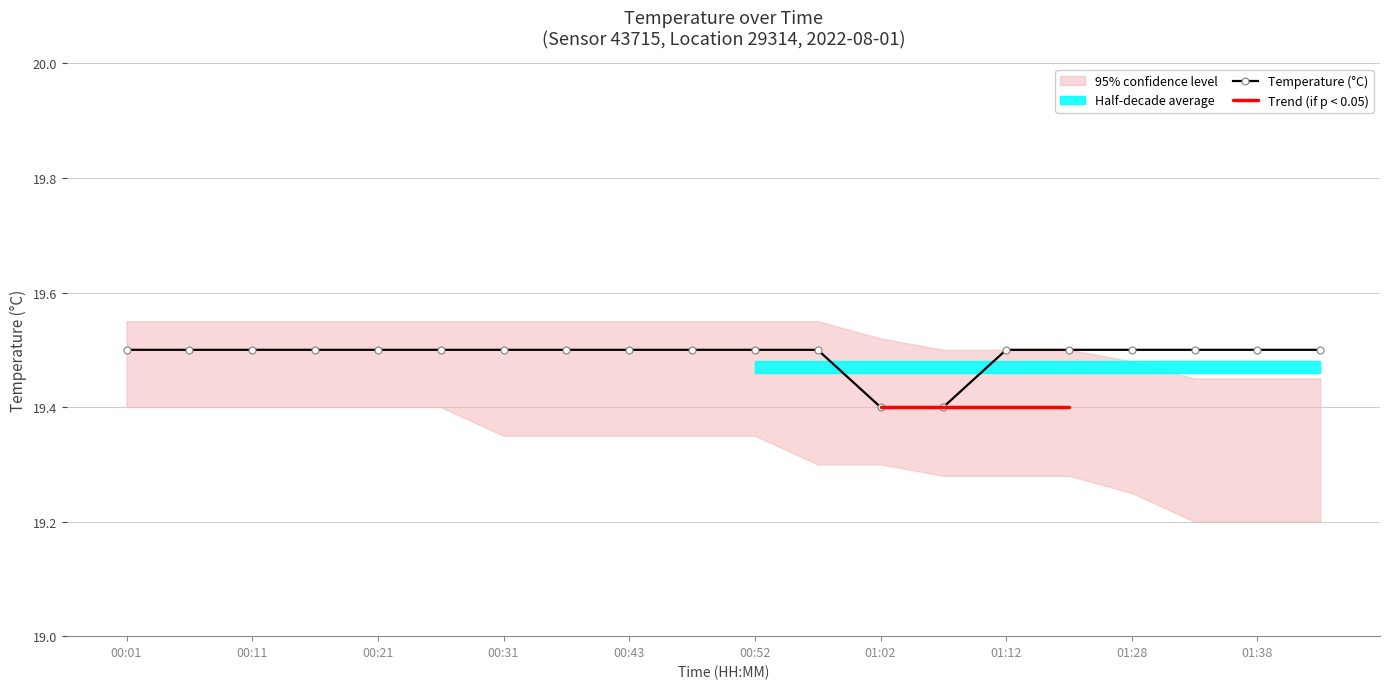

What is the label of the 14th point from the left?

01:07